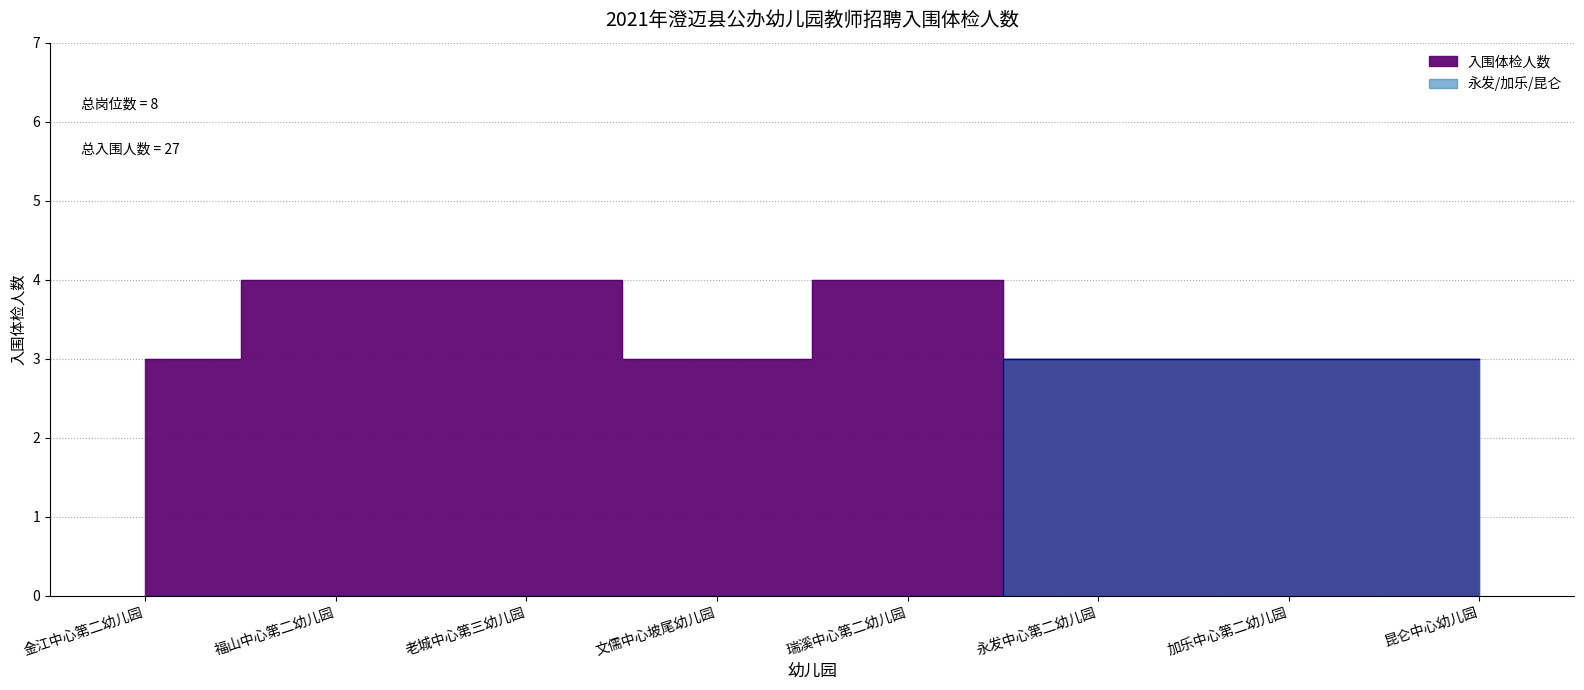

List the labels in order of value, largest first.

福山中心第二幼儿园, 老城中心第三幼儿园, 瑞溪中心第二幼儿园, 金江中心第二幼儿园, 文儒中心坡尾幼儿园, 永发中心第二幼儿园, 加乐中心第二幼儿园, 昆仑中心幼儿园